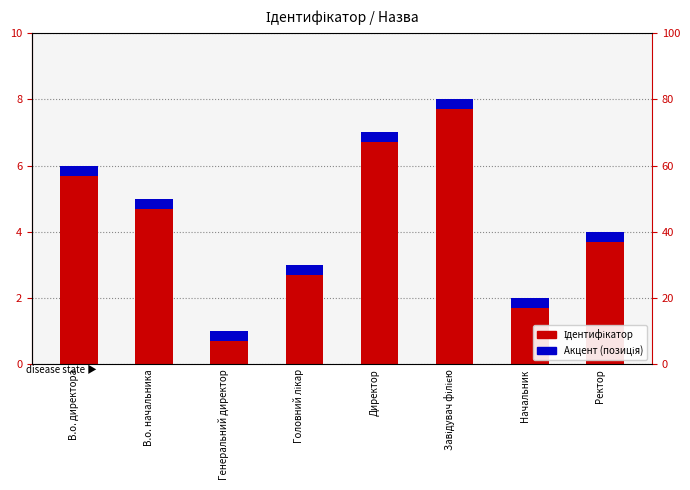

What is the difference between the second highest and second lowest values in the Ідентифікатор series?

5.0